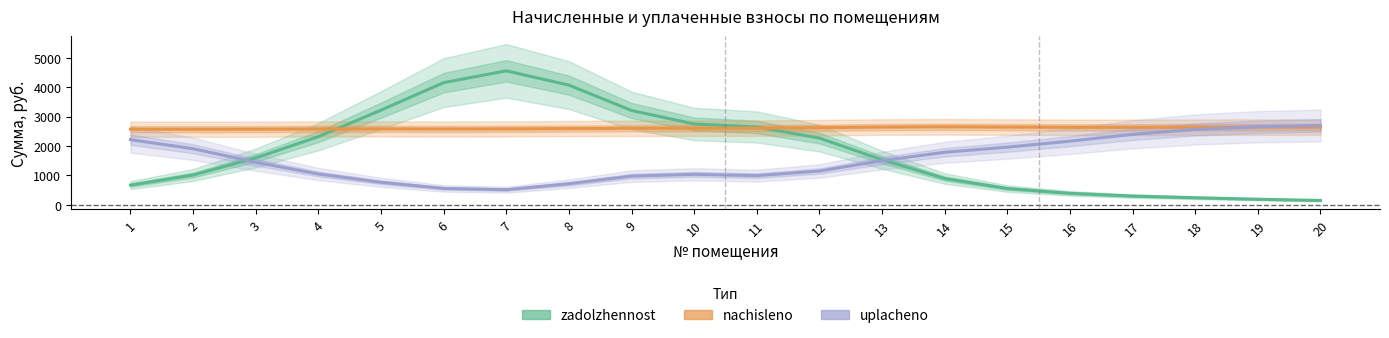

Reading left to right, transcribe all the data shown in this chart.

zadolzhennost: 672.6	1015.9	1596.3	2319.2	3220.3	4154.7	4556.3	4070.9	3208.1	2750.8	2648.5	2269.6	1535.1	896.7	556.8	392.9	300.0	242.9	191.9	150.1
nachisleno: 2573.5	2571.1	2573.7	2580.5	2582.8	2580.1	2582.2	2593.0	2602.8	2604.8	2608.2	2624.3	2645.0	2652.3	2644.5	2635.5	2635.7	2641.0	2643.0	2641.1
uplacheno: 2217.3	1909.1	1449.9	1050.4	767.8	560.5	516.9	719.6	979.1	1038.8	994.7	1151.5	1504.0	1788.8	1962.3	2166.3	2397.7	2564.2	2655.7	2699.9